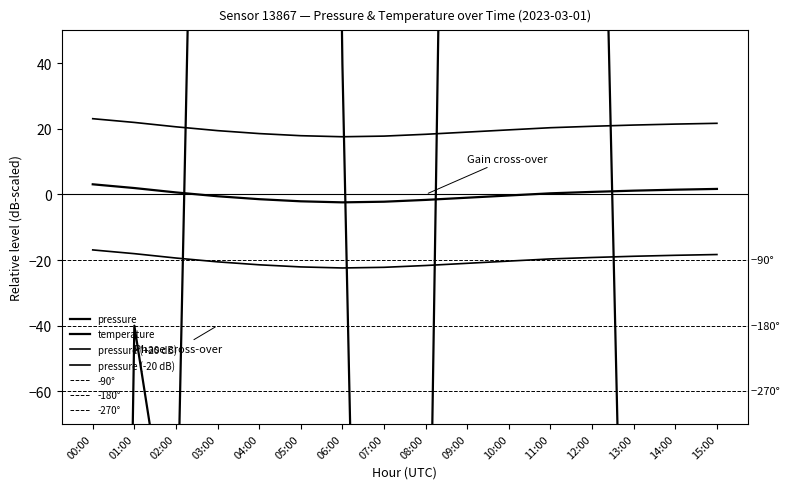

What is the value of the pressure point at the 4th from the left?

-0.6